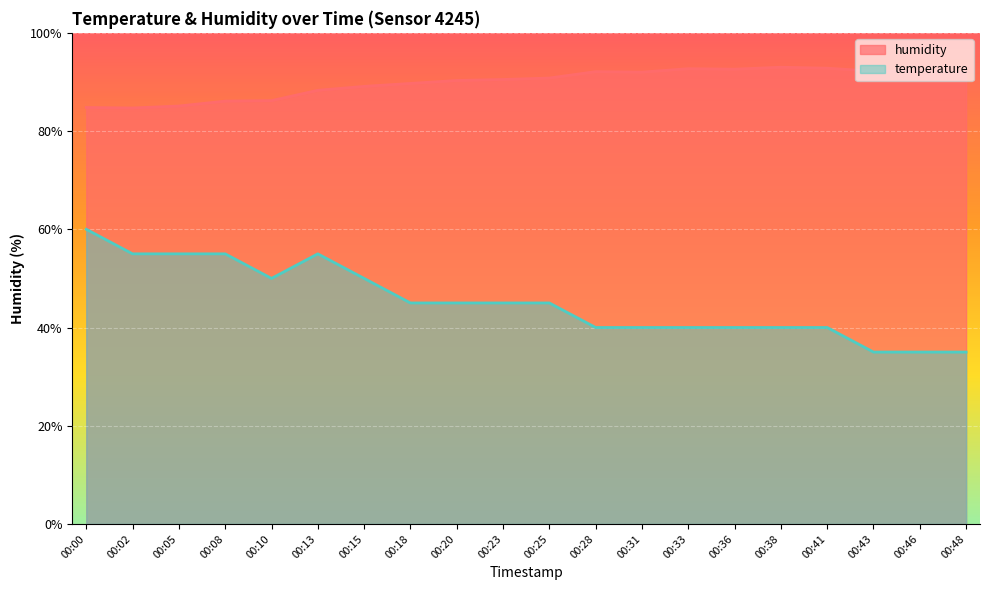

Rank the series at 00:15 from lowest to highest value.

temperature, humidity